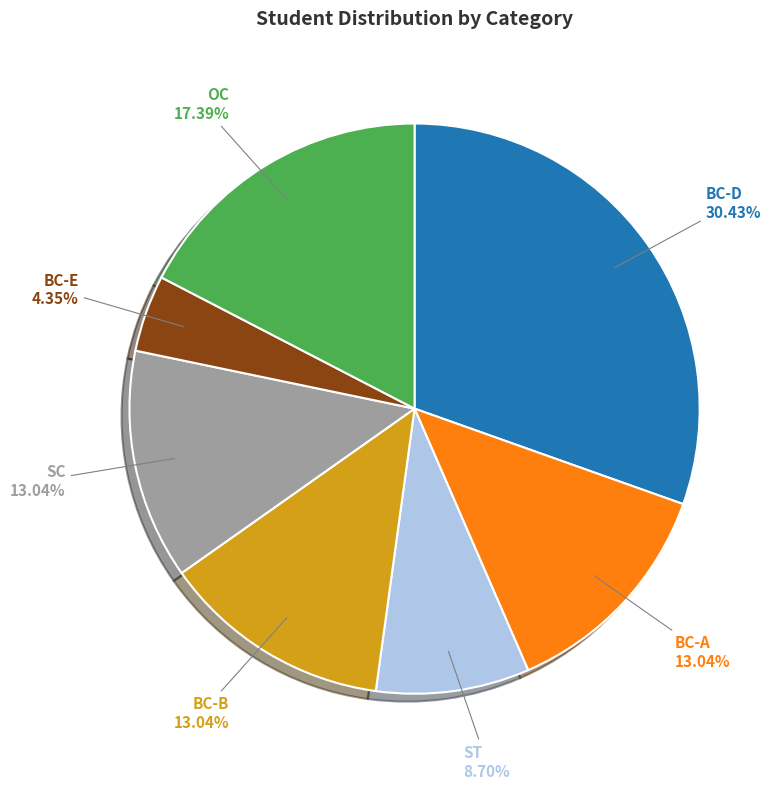

To the nearest percent, what is the difference between the BC-D and ST slice percentages?

22%